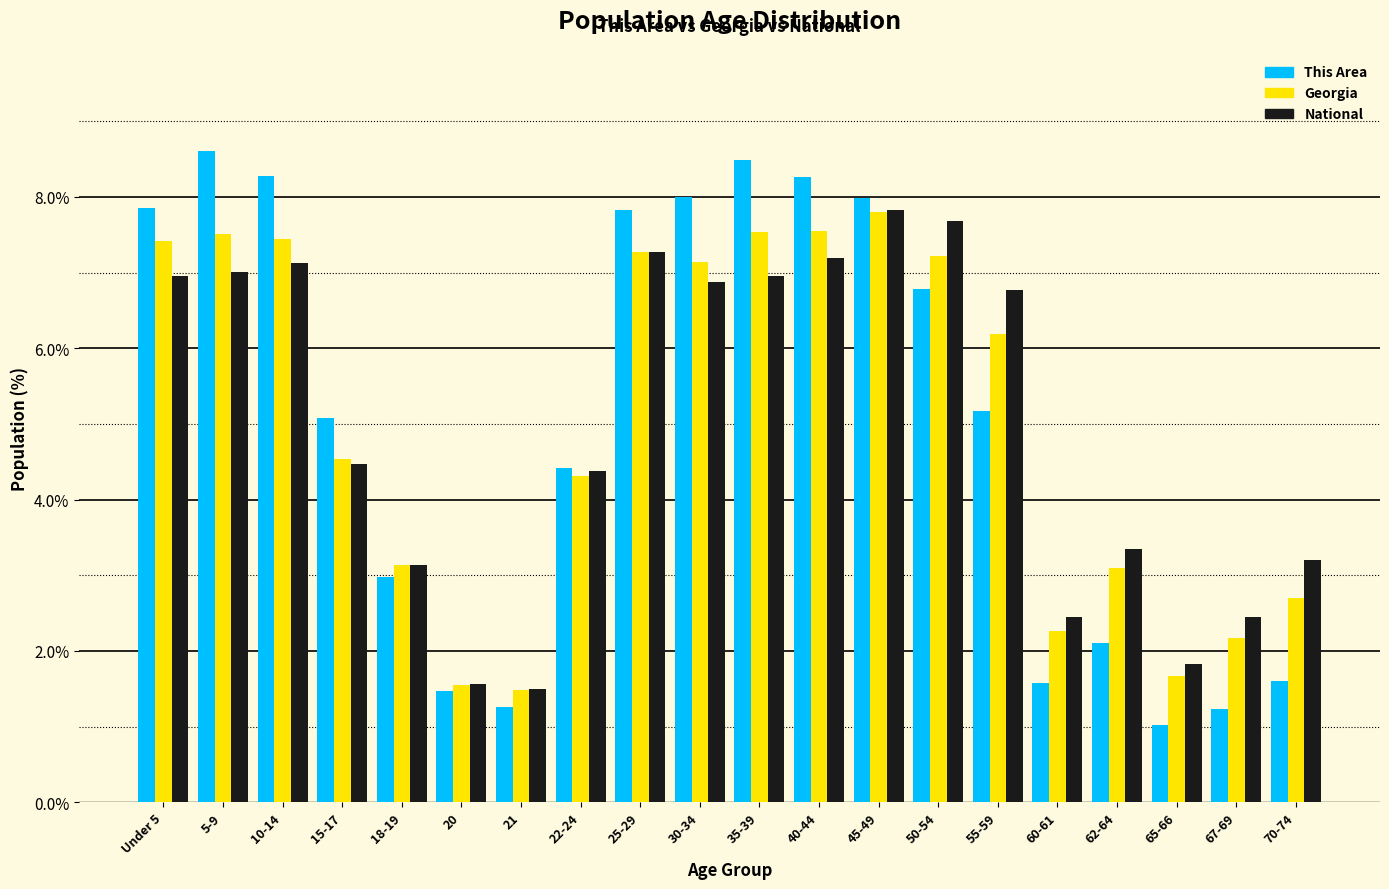

What is the difference between the maximum and second lowest values in the This Area series?

7.4